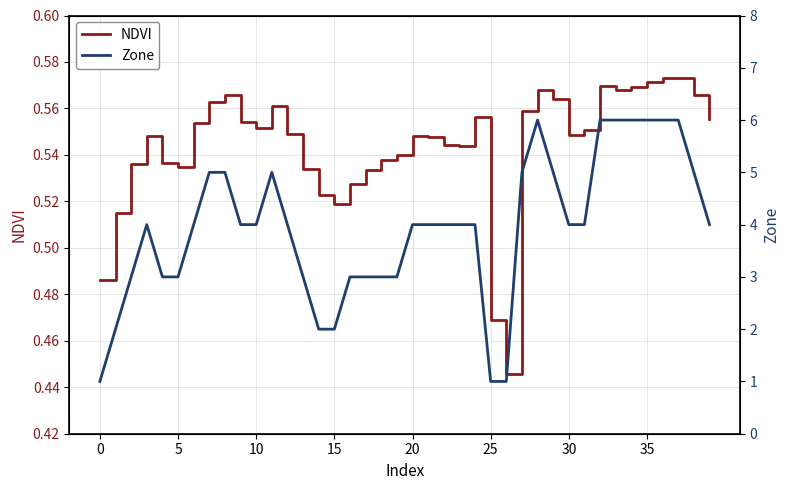

Which category has the highest value across all series?

28